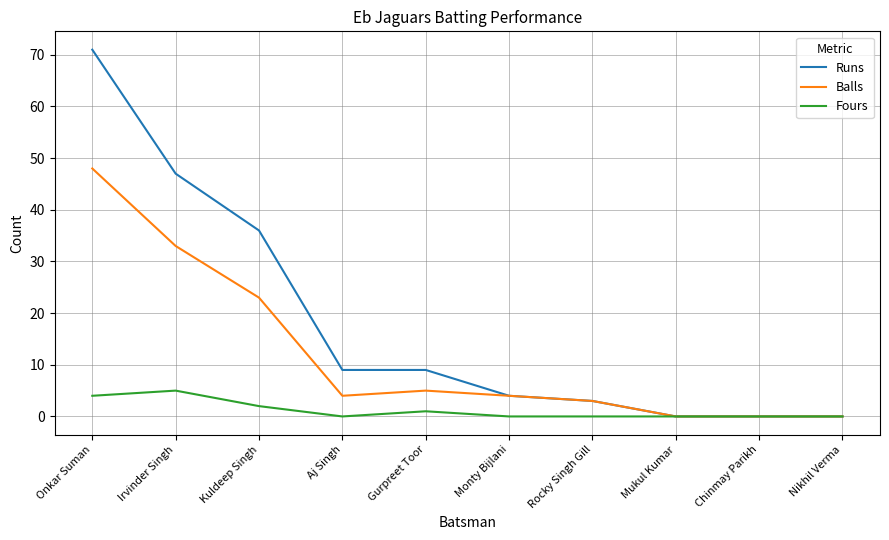

How many distinct data groups are displayed?

3